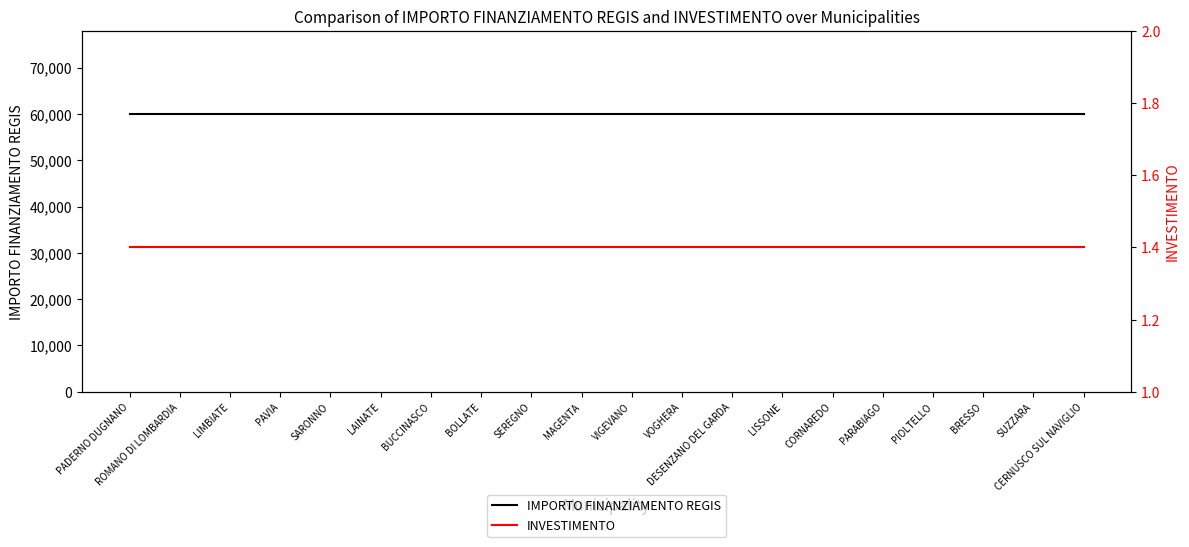

How many lines are shown in the chart?

2